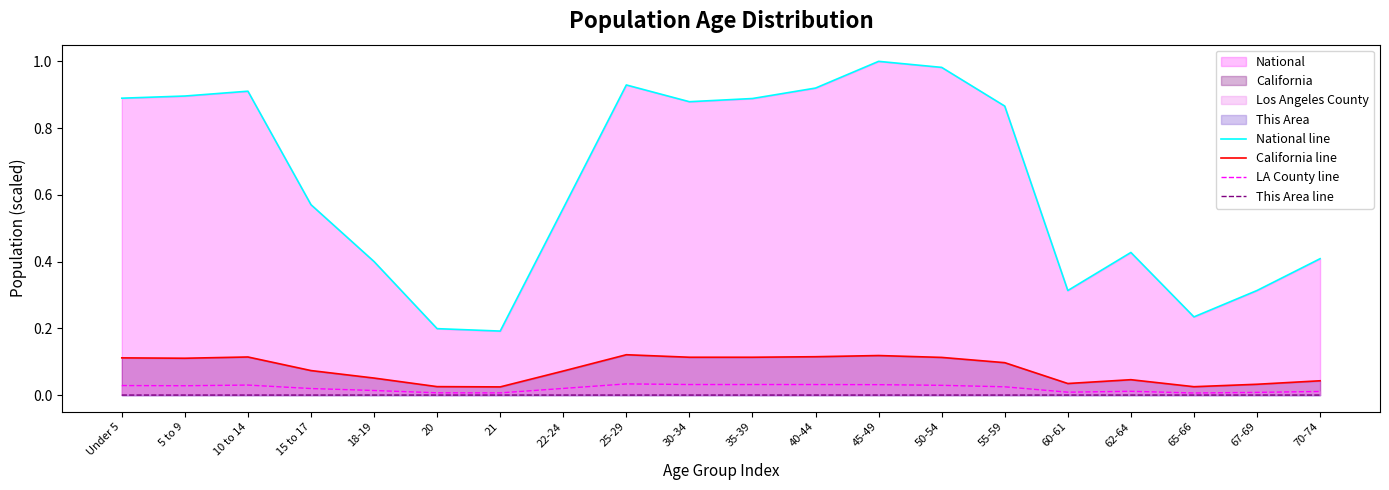

Reading left to right, transcribe all the data shown in this chart.

National line: Under 5=0.9	5 to 9=0.9	10 to 14=0.9	15 to 17=0.6	18-19=0.4	20=0.2	21=0.2	22-24=0.6	25-29=0.9	30-34=0.9	35-39=0.9	40-44=0.9	45-49=1.0	50-54=1.0	55-59=0.9	60-61=0.3	62-64=0.4	65-66=0.2	67-69=0.3	70-74=0.4
California line: Under 5=0.1	5 to 9=0.1	10 to 14=0.1	15 to 17=0.1	18-19=0.1	20=0.0	21=0.0	22-24=0.1	25-29=0.1	30-34=0.1	35-39=0.1	40-44=0.1	45-49=0.1	50-54=0.1	55-59=0.1	60-61=0.0	62-64=0.0	65-66=0.0	67-69=0.0	70-74=0.0
LA County line: Under 5=0.0	5 to 9=0.0	10 to 14=0.0	15 to 17=0.0	18-19=0.0	20=0.0	21=0.0	22-24=0.0	25-29=0.0	30-34=0.0	35-39=0.0	40-44=0.0	45-49=0.0	50-54=0.0	55-59=0.0	60-61=0.0	62-64=0.0	65-66=0.0	67-69=0.0	70-74=0.0
This Area line: Under 5=0.0	5 to 9=0.0	10 to 14=0.0	15 to 17=0.0	18-19=0.0	20=0.0	21=0.0	22-24=0.0	25-29=0.0	30-34=0.0	35-39=0.0	40-44=0.0	45-49=0.0	50-54=0.0	55-59=0.0	60-61=0.0	62-64=0.0	65-66=0.0	67-69=0.0	70-74=0.0